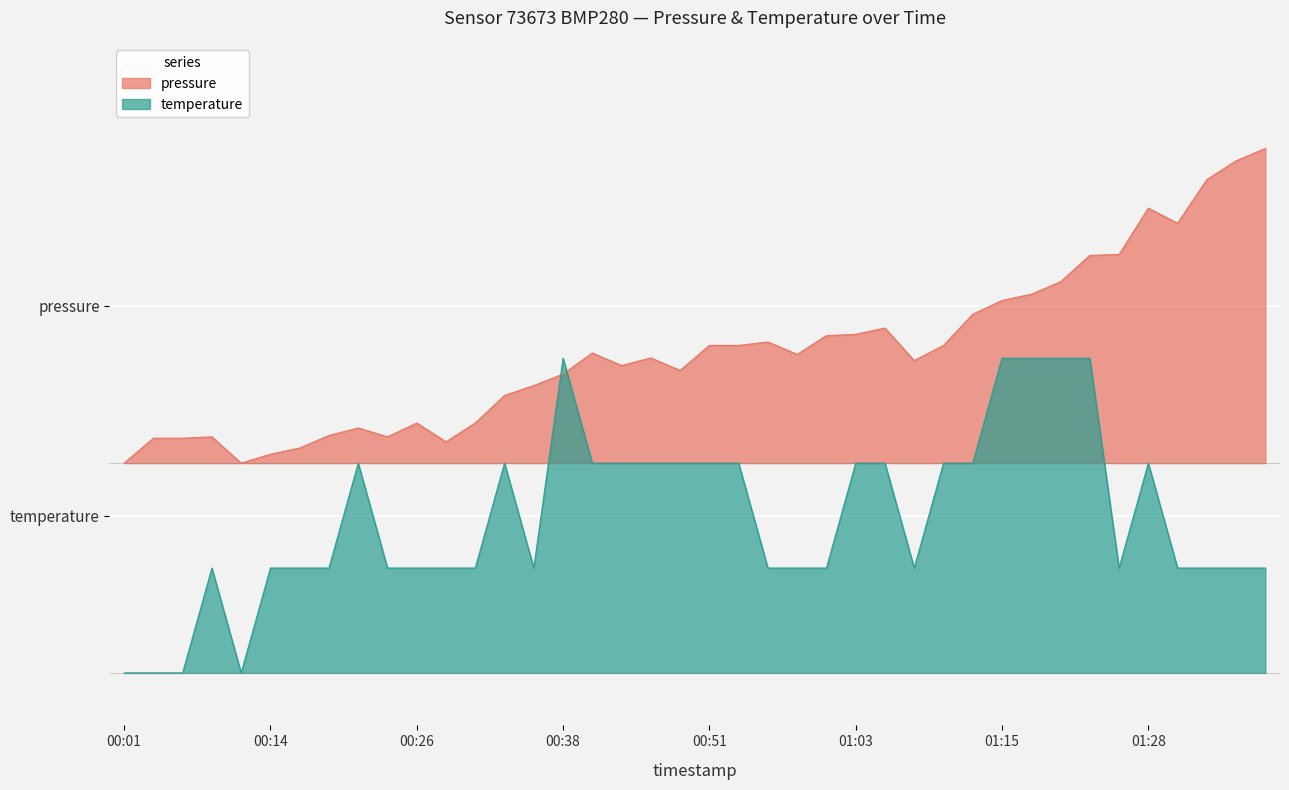

Which category has the highest value across all series?

01:38